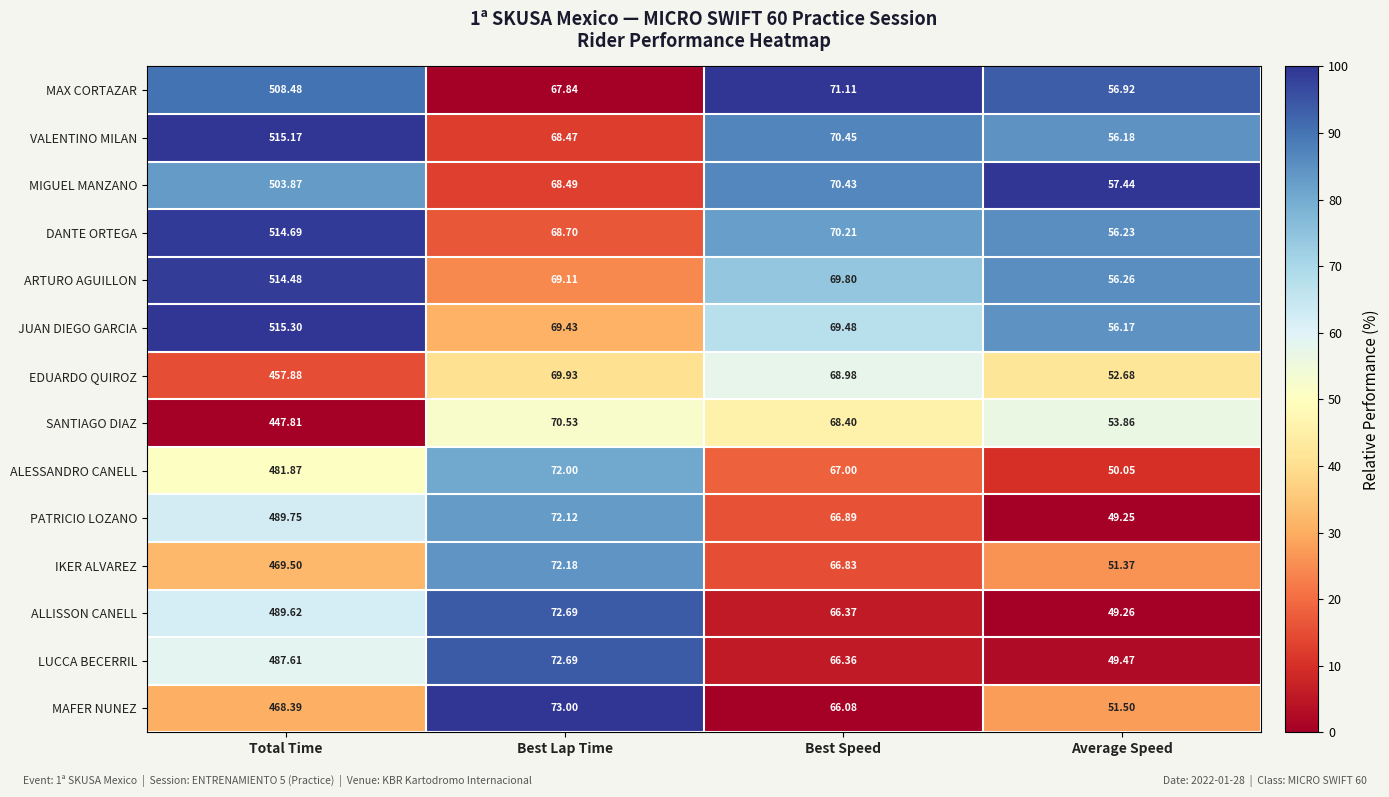

At which label is LUCCA BECERRIL closest to 268?

Best Lap Time